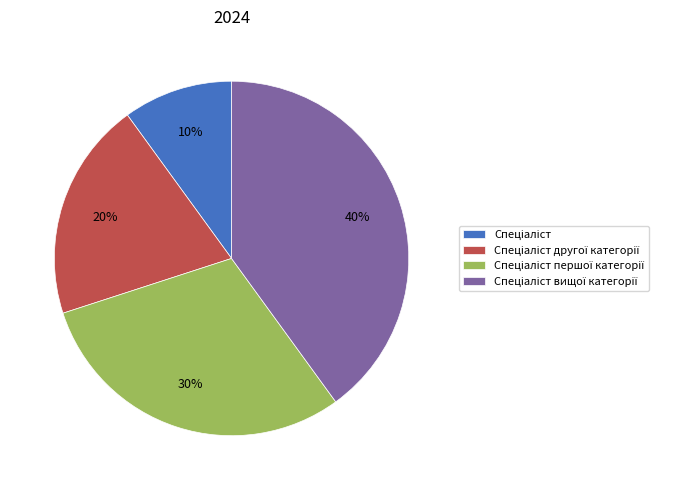

To the nearest percent, what is the difference between the largest and smallest slice percentages?

30%